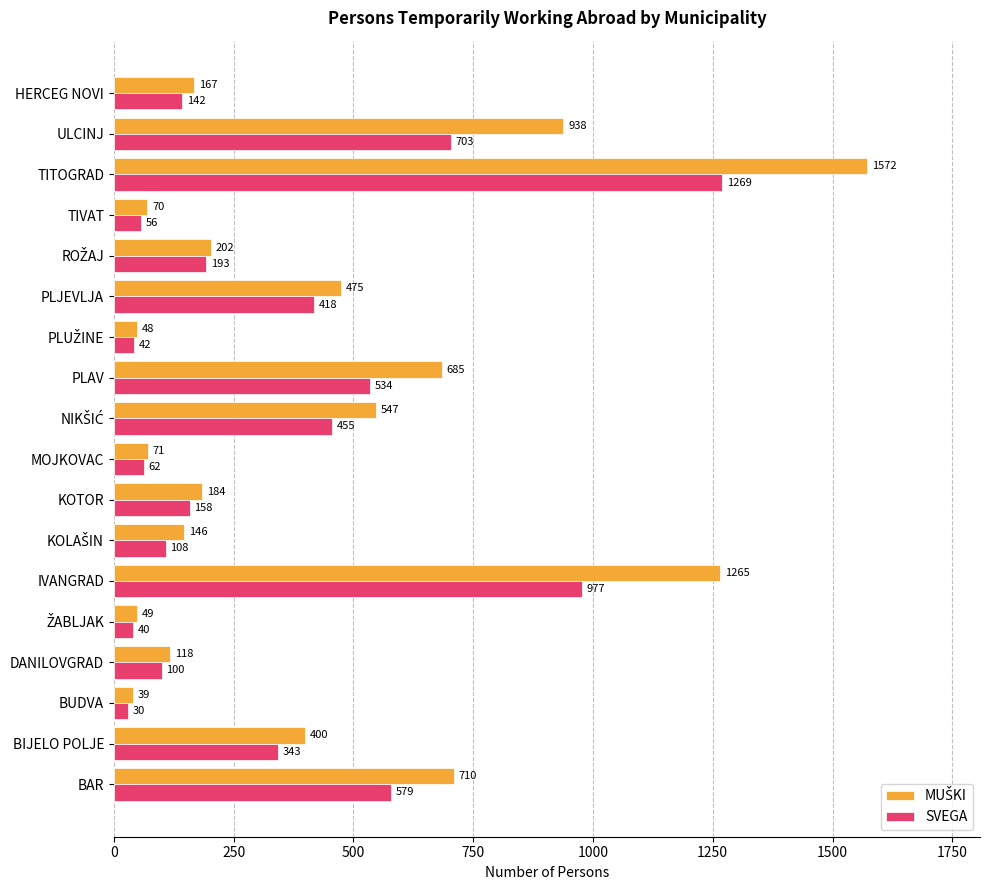

What is the difference between the maximum and minimum values in the SVEGA series?

1239